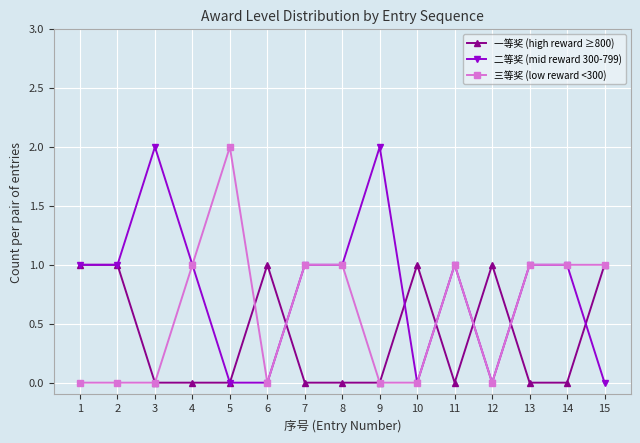

What are all the series names shown in the legend?

一等奖 (high reward ≥800), 二等奖 (mid reward 300-799), 三等奖 (low reward <300)